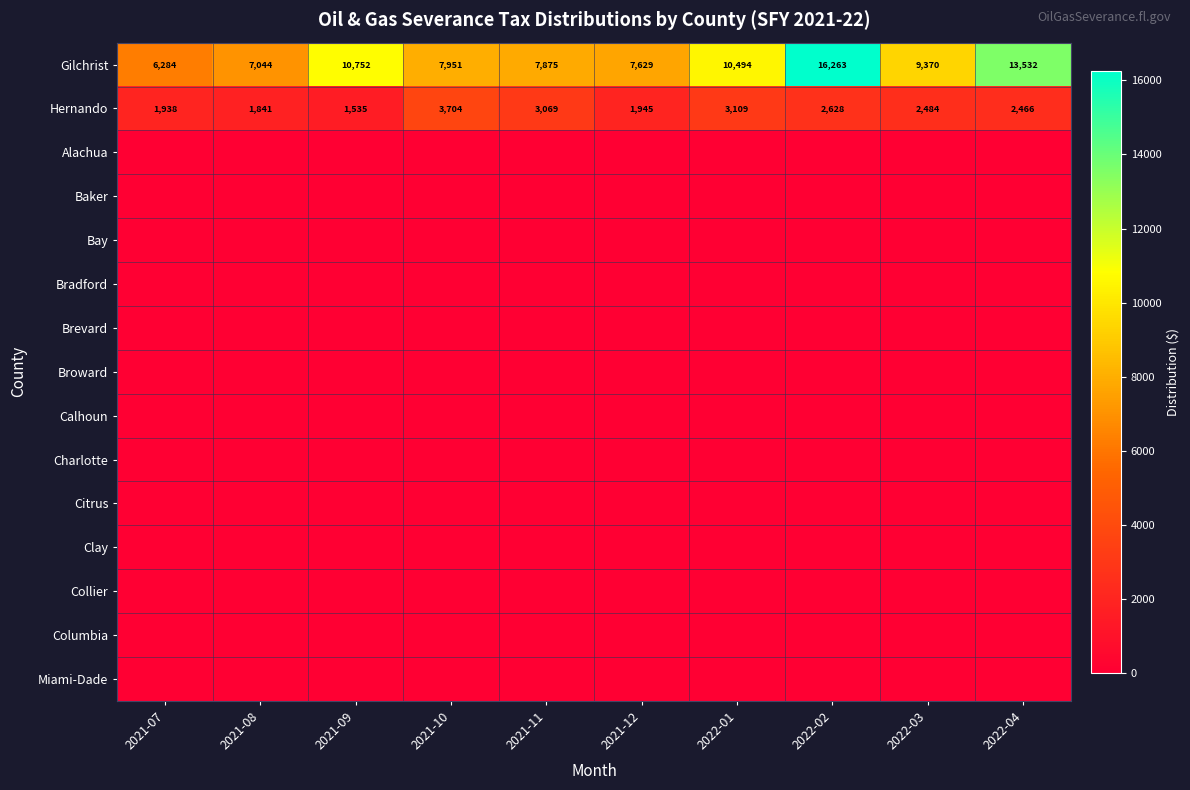

Count the number of categories in the chart.

10